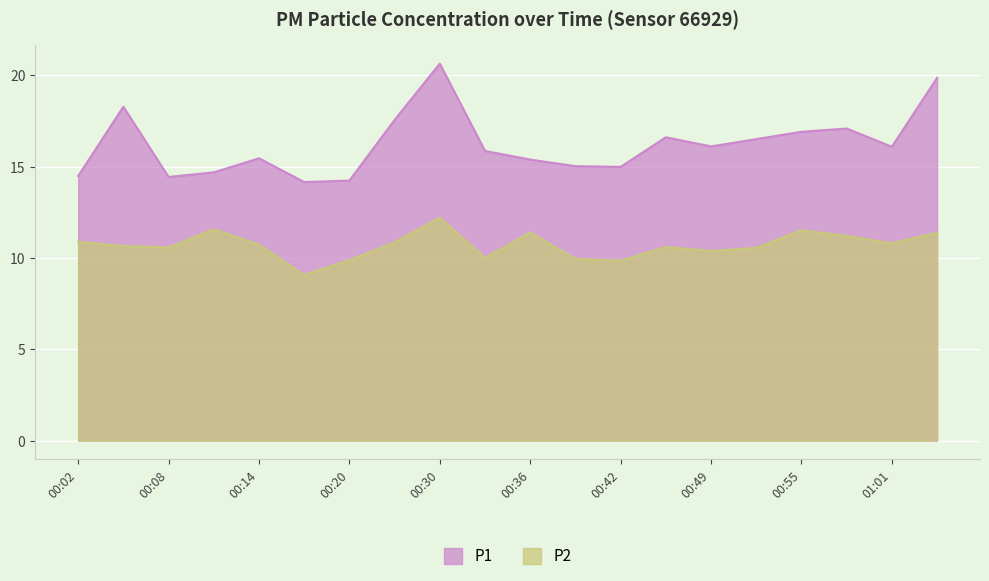

Reading left to right, transcribe all the data shown in this chart.

P1: 00:02=14.5	00:05=18.3	00:08=14.4	00:11=14.7	00:14=15.4	00:17=14.2	00:20=14.2	00:23=17.6	00:30=20.6	00:33=15.8	00:36=15.4	00:39=15.0	00:42=15.0	00:45=16.6	00:49=16.1	00:52=16.5	00:55=16.9	00:58=17.1	01:01=16.1	01:04=19.9
P2: 00:02=10.9	00:05=10.7	00:08=10.6	00:11=11.6	00:14=10.7	00:17=9.1	00:20=9.9	00:23=10.8	00:30=12.2	00:33=10.0	00:36=11.4	00:39=9.9	00:42=9.8	00:45=10.6	00:49=10.4	00:52=10.6	00:55=11.5	00:58=11.2	01:01=10.8	01:04=11.4